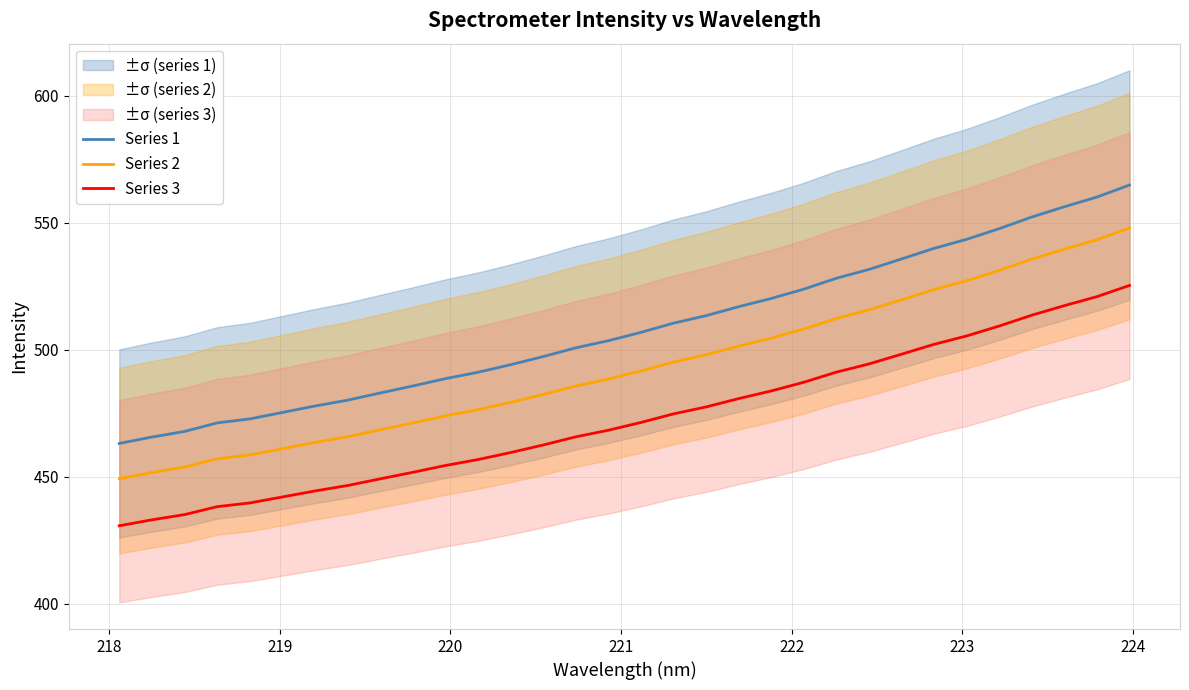

True or false: Series 1 and Series 2 cross at least once.

False